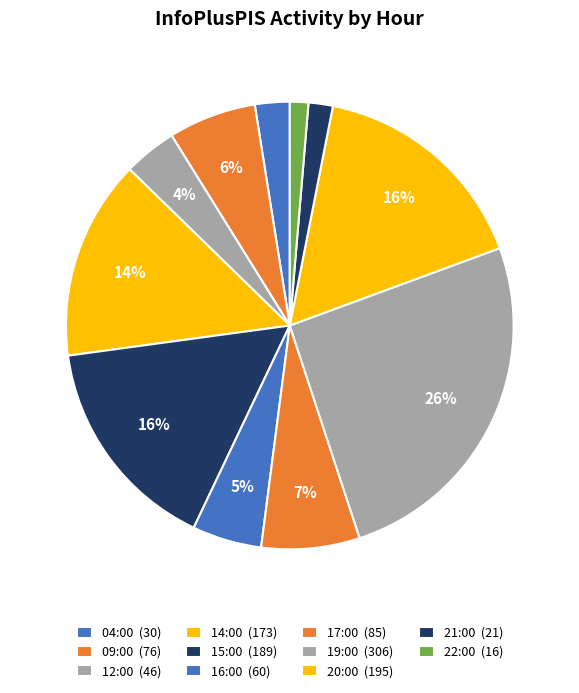

To the nearest percent, what portion does 19:00 represent?

26%